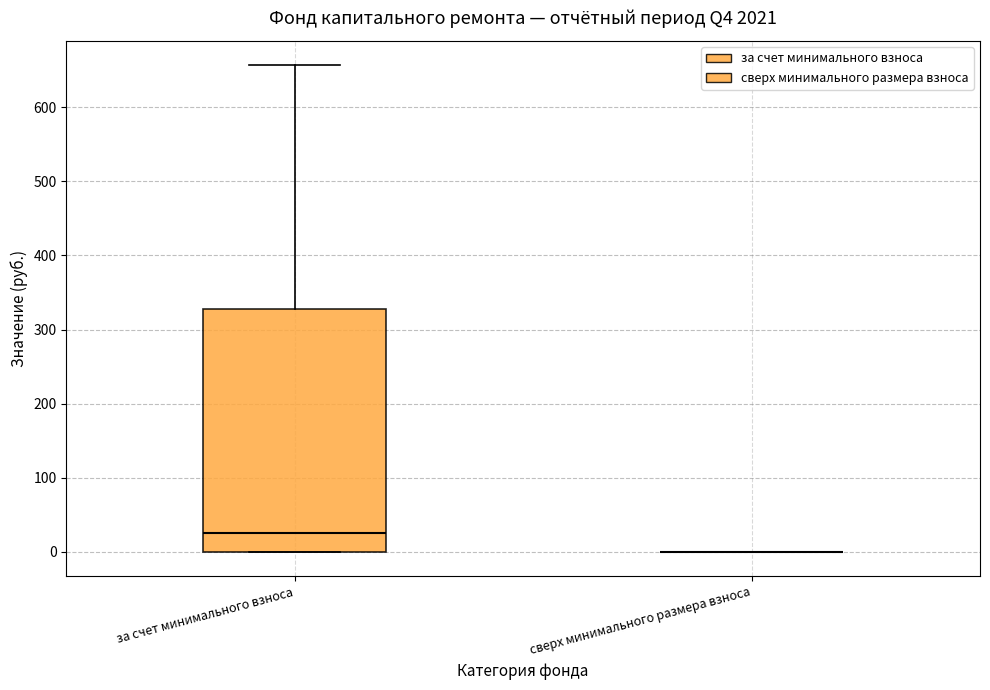

Reading left to right, read every box against the y-axis: the position of its median line, the range the box covers, and the ends of its whiskers. The values are not printed on the chart, so give them approximately, as read against the axis.

за счет минимального взноса: median 30, box 0 to 330, whiskers 0 to 660
сверх минимального размера взноса: box collapsed to a line at 0, whiskers 0 to 0